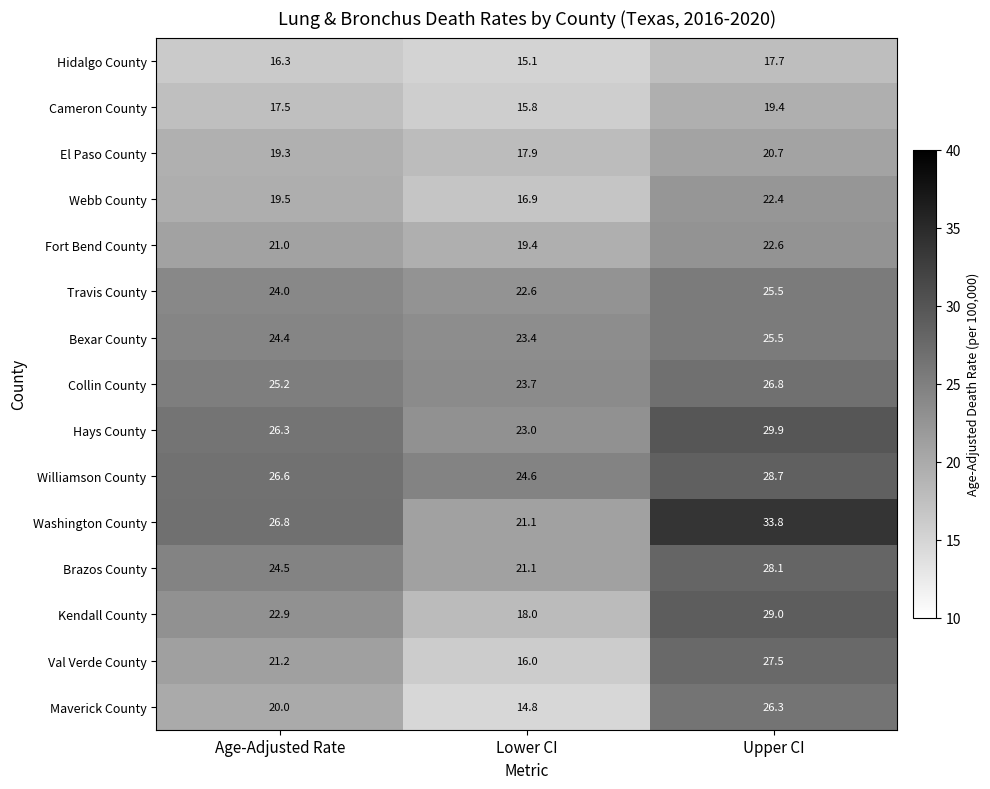

At which label does Collin County reach its peak?

Upper CI